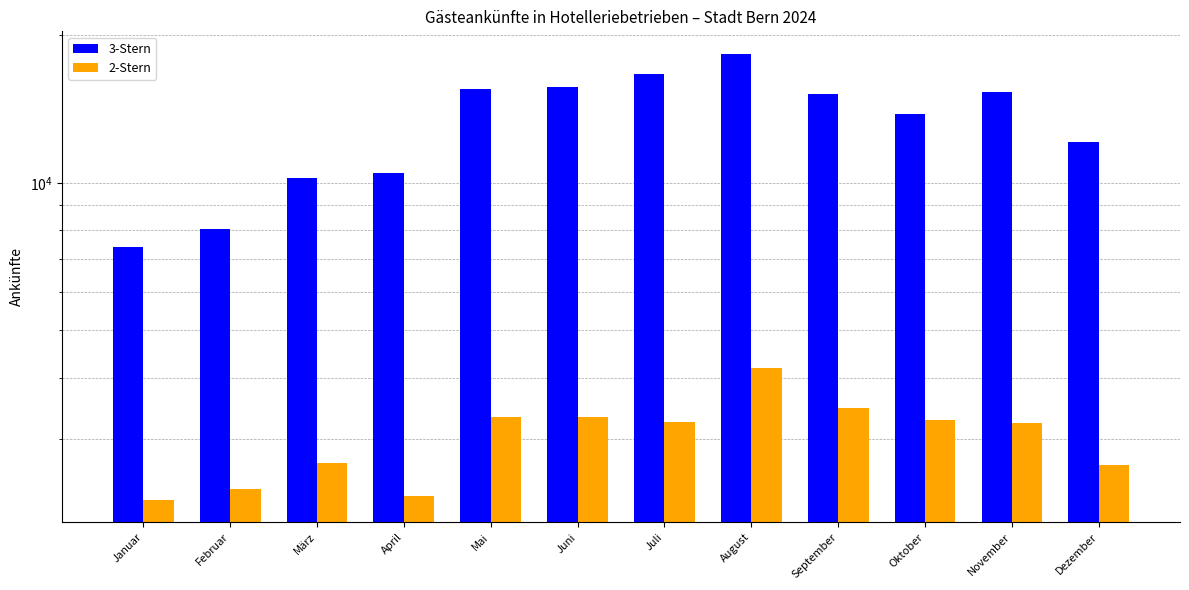

Which has a higher value, Mai or Juli?

Juli